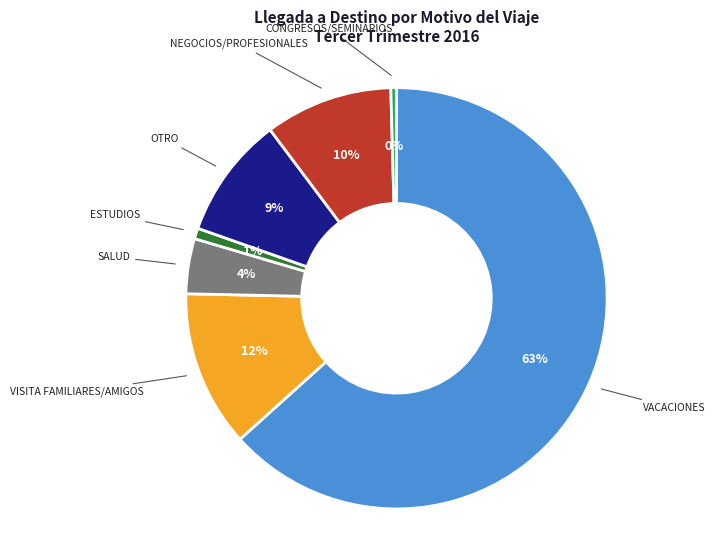

Is there any slice that represents more than half of the pie?

Yes